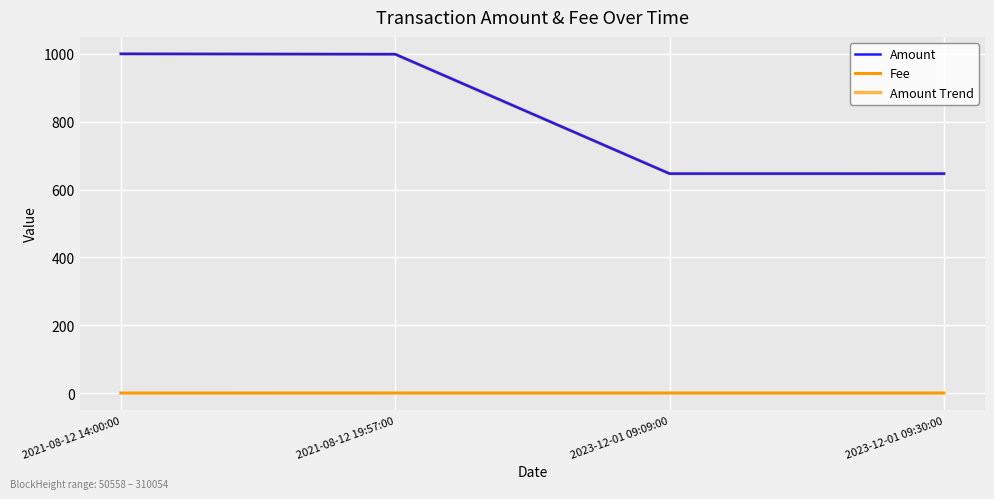

How many lines are shown in the chart?

2